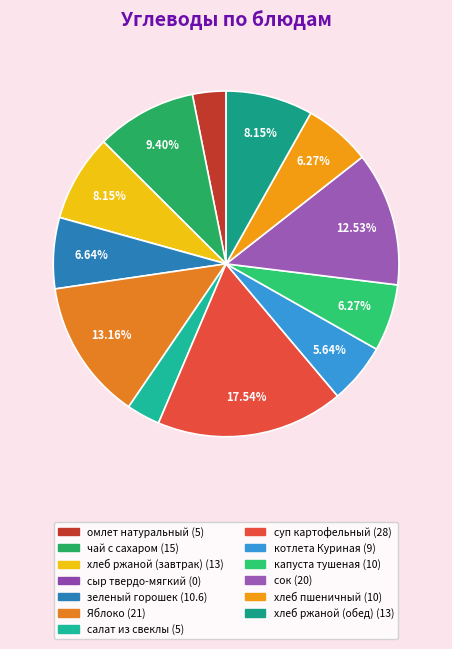

To the nearest percent, what is the difference between the largest and smallest slice percentages?

18%